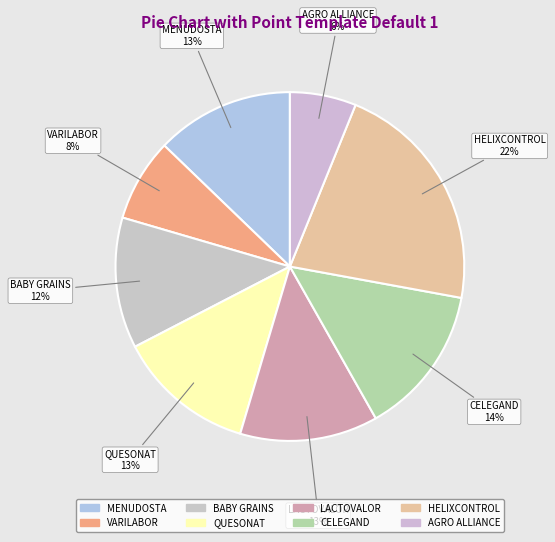

The CELEGAND slice represents 14% of the pie. True or false?

True